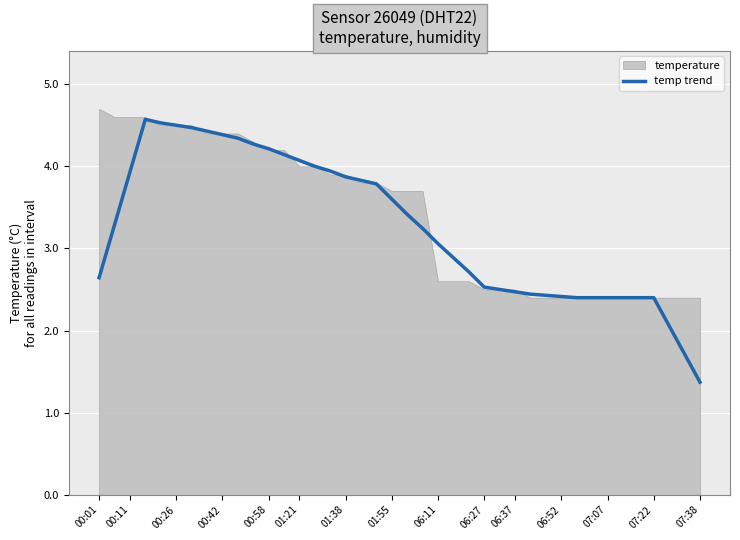

What is the difference between the maximum and minimum values?

3.2